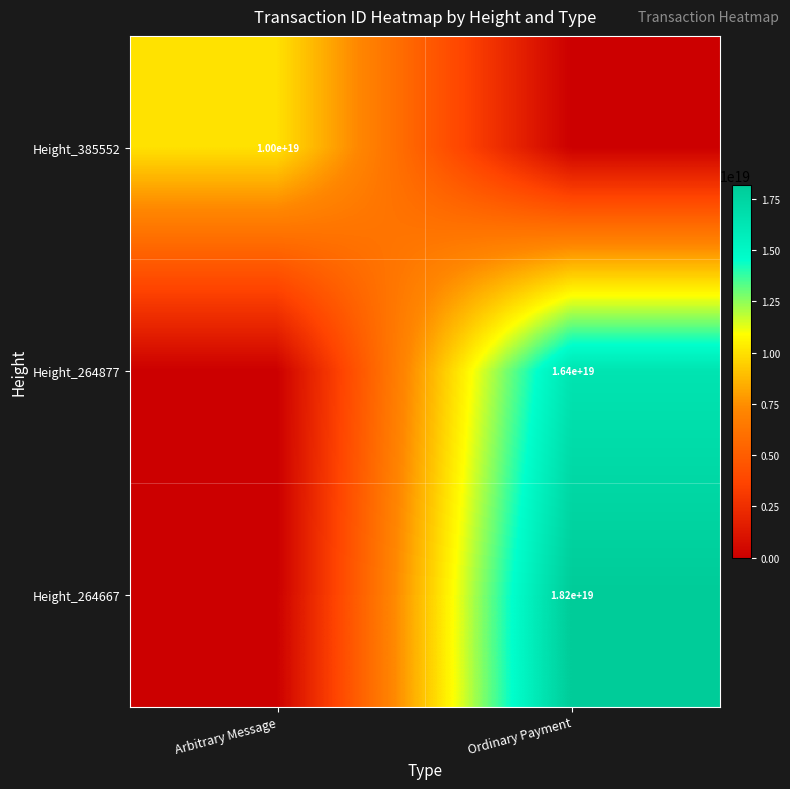

Is the value of Height_385552 at Arbitrary Message greater than the value of Height_264667 at Ordinary Payment?

No